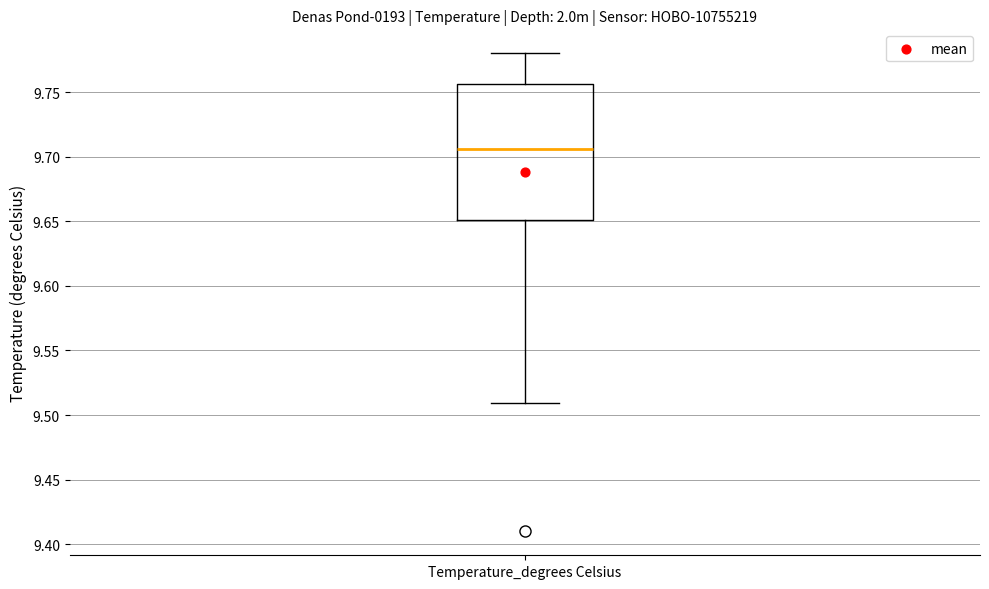

Where does the upper whisker of the box for Temperature_degrees Celsius end on the y-axis? The values are not printed on the chart, so give them approximately, as read against the axis.

9.780